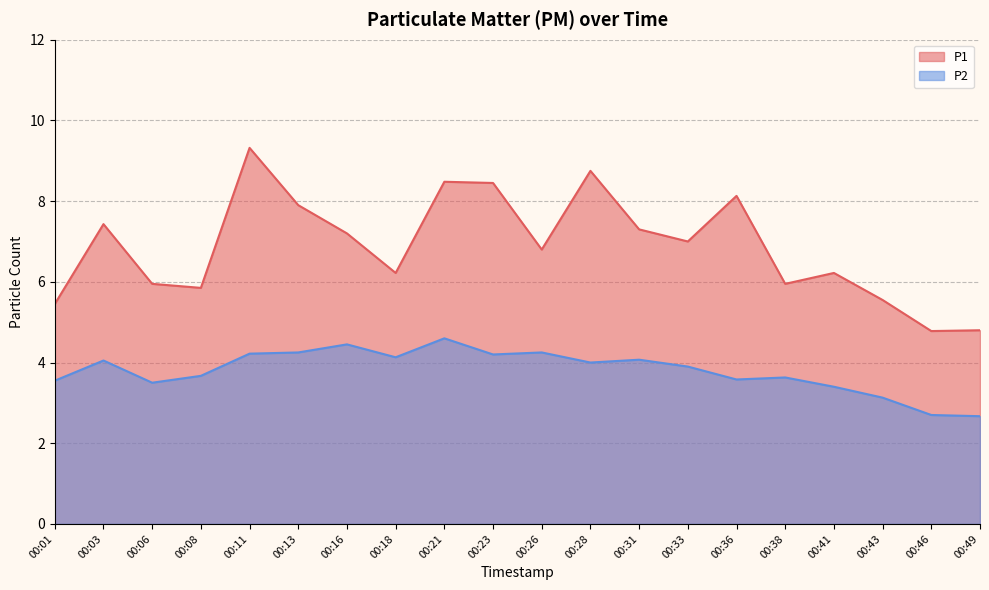

At which label does P2 reach its minimum?

00:49